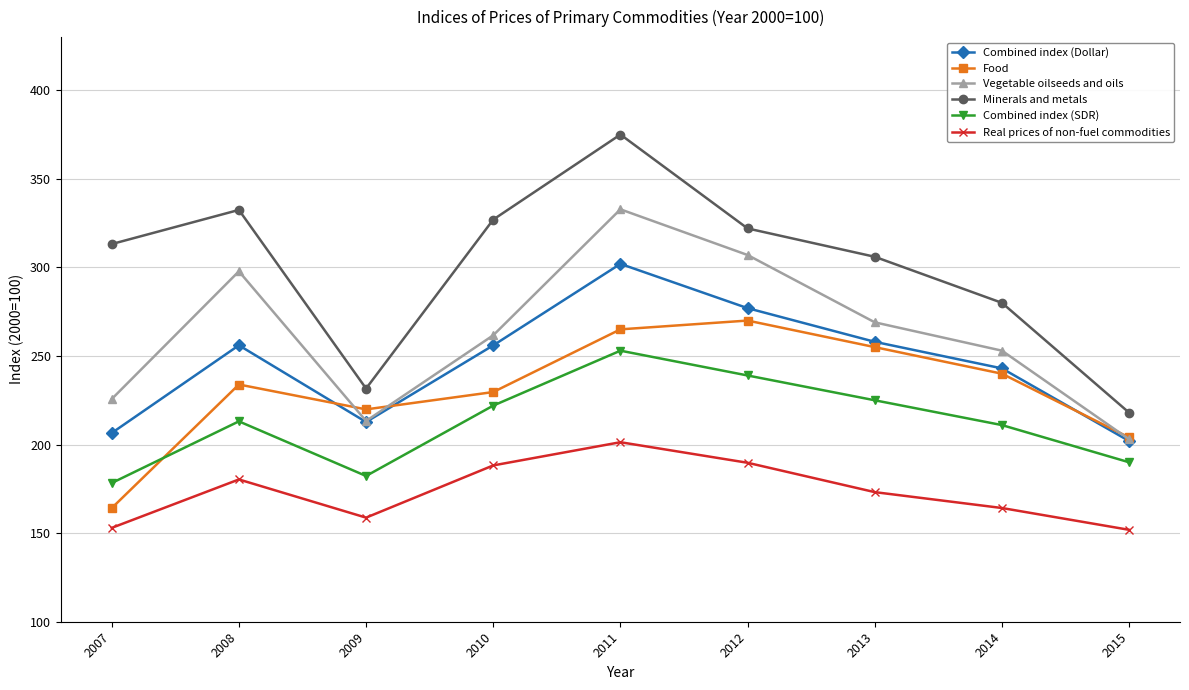

At how many categories does at least one series exceed 318?

4